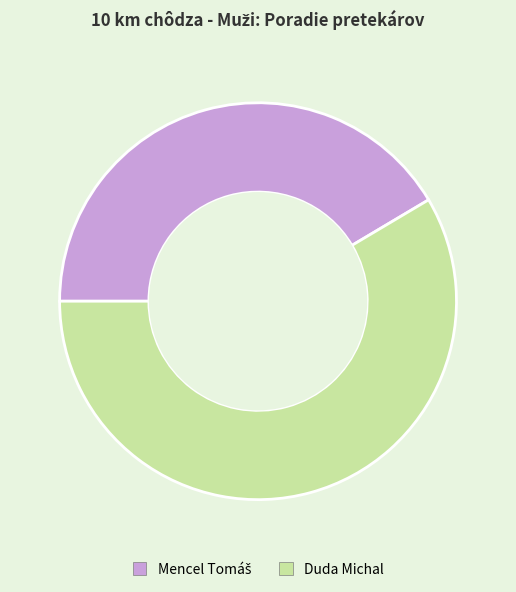

True or false: Duda Michal accounts for 59% of the total.

True